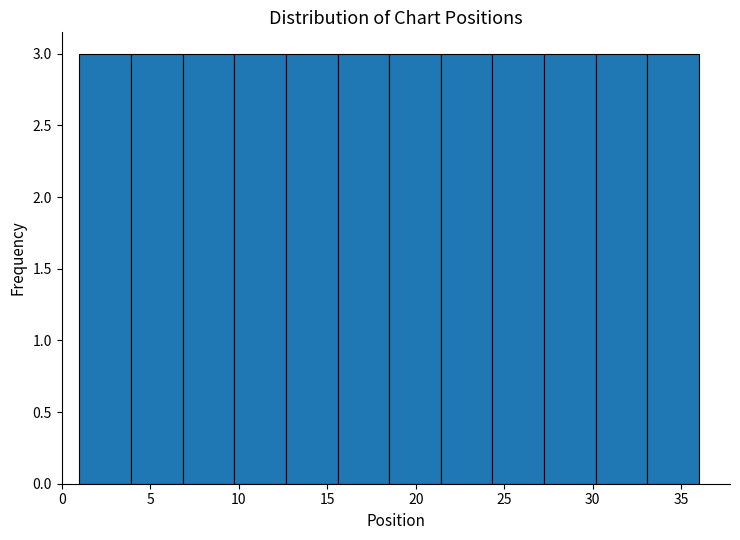

Reading left to right, list every bar in this chart as the range it spans on the x-axis followed by its height. Neither the bar edges nor the heights are printed on the chart, so give them approximately, as read against the axes.

1.0 to 4.0: 3
4.0 to 7.0: 3
7.0 to 10.0: 3
10.0 to 12.5: 3
12.5 to 15.5: 3
15.5 to 18.5: 3
18.5 to 21.5: 3
21.5 to 24.5: 3
24.5 to 27.5: 3
27.5 to 30.0: 3
30.0 to 33.0: 3
33.0 to 36.0: 3